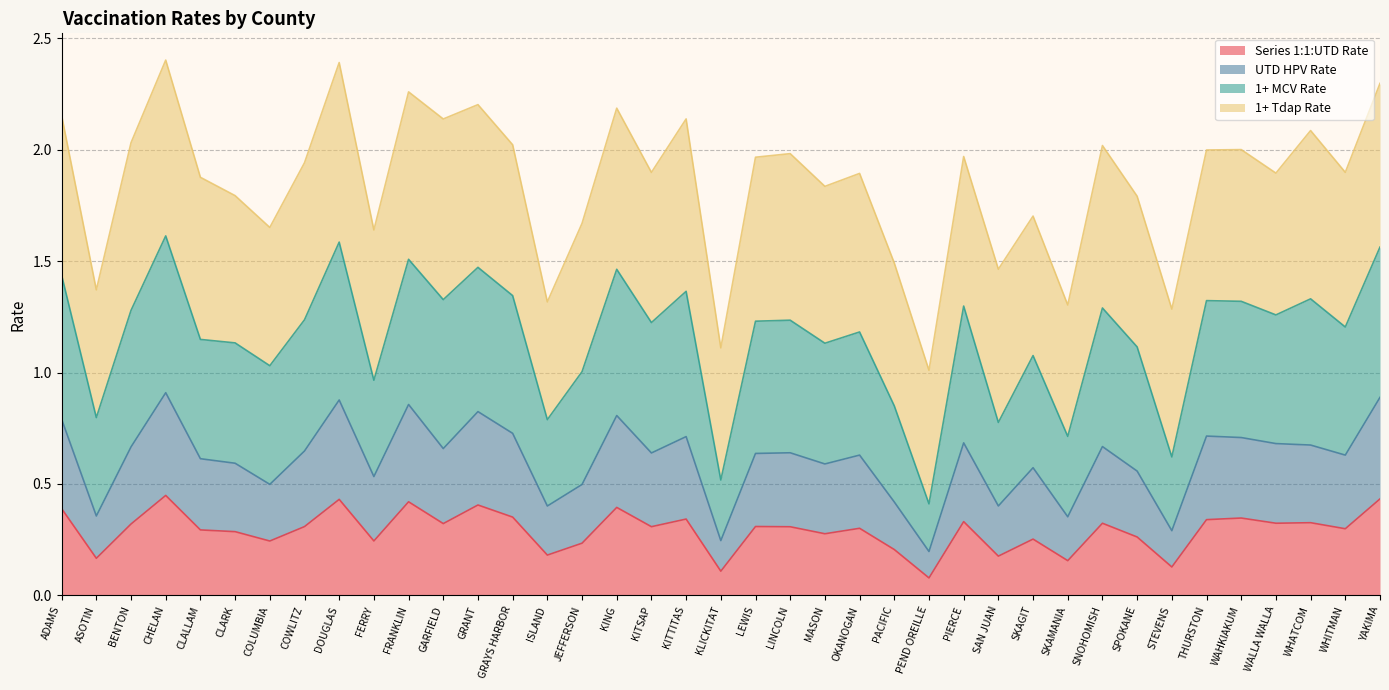

What is the value of the Series 1:1:UTD Rate point at the 17th from the left?

0.4